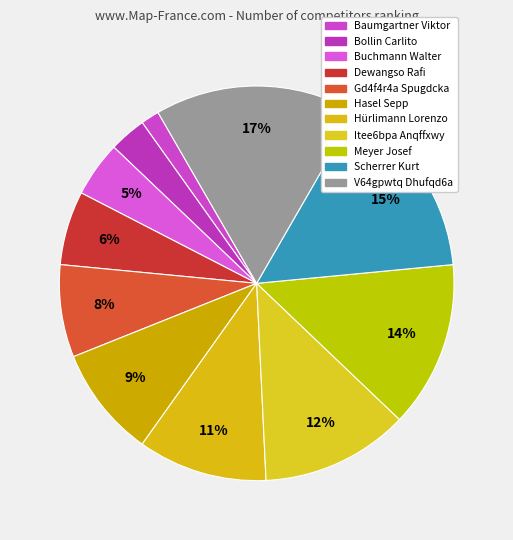

What is the total percentage of V64gpwtq Dhufqd6a and Meyer Josef?

30.3%